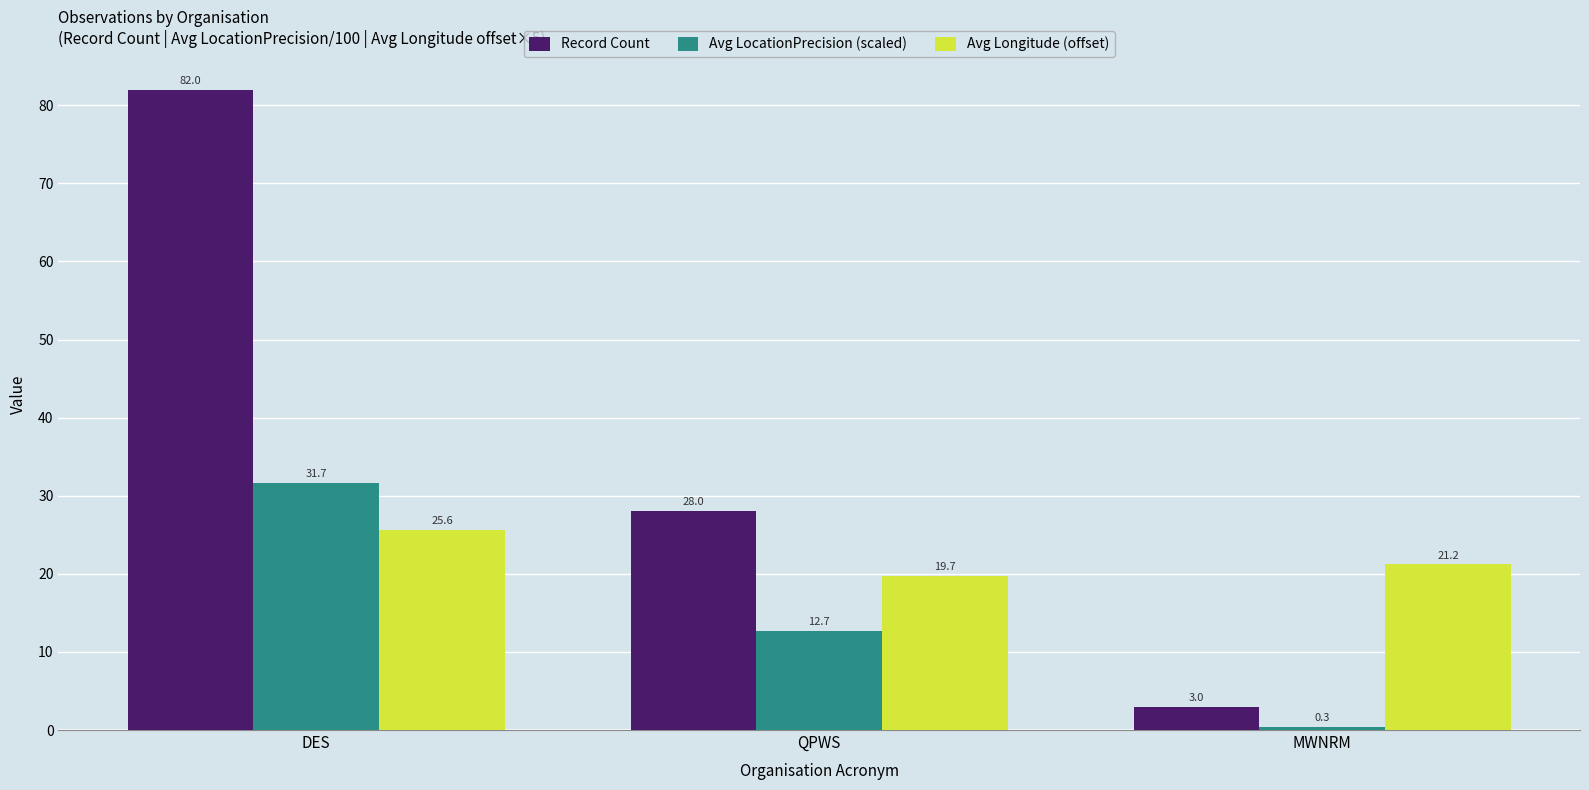

Where is Avg LocationPrecision (scaled) nearest to the value 16?

QPWS